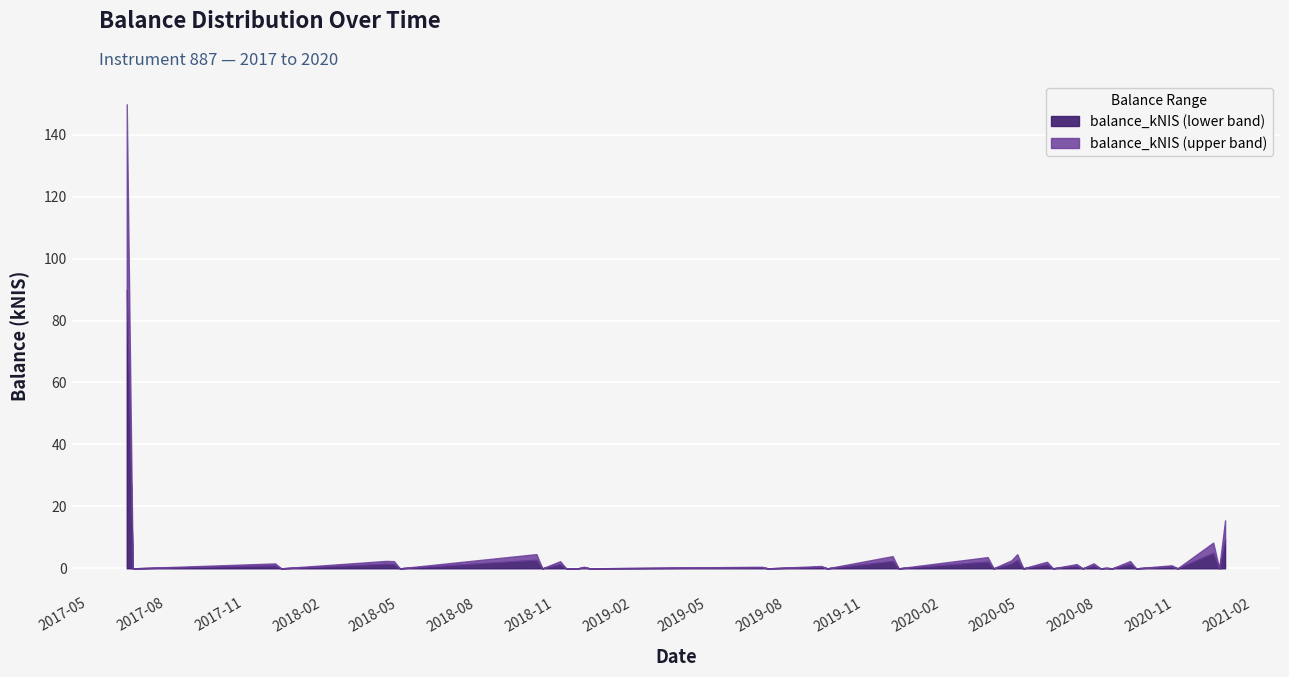

Between 2018-04-26 and 2019-09-12, which is larger?

2018-04-26